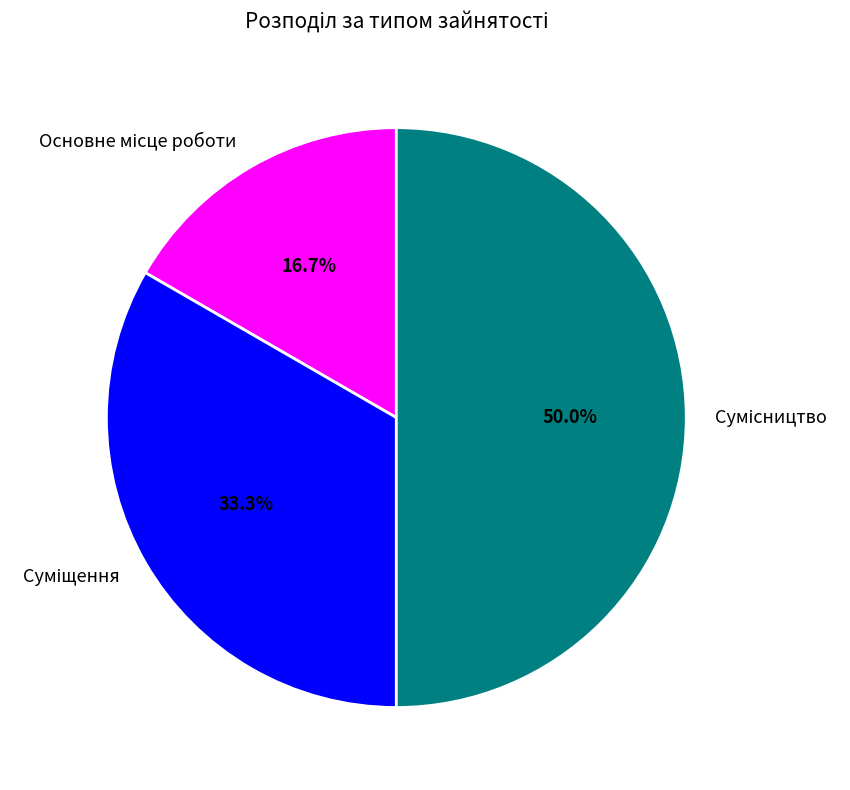

How many segments does this pie chart have?

3